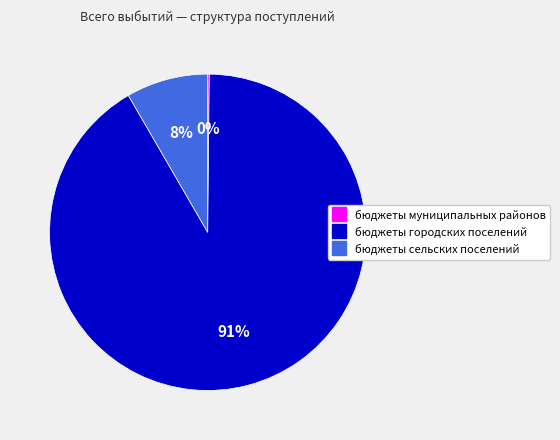

To the nearest percent, what is the average slice percentage?

33%